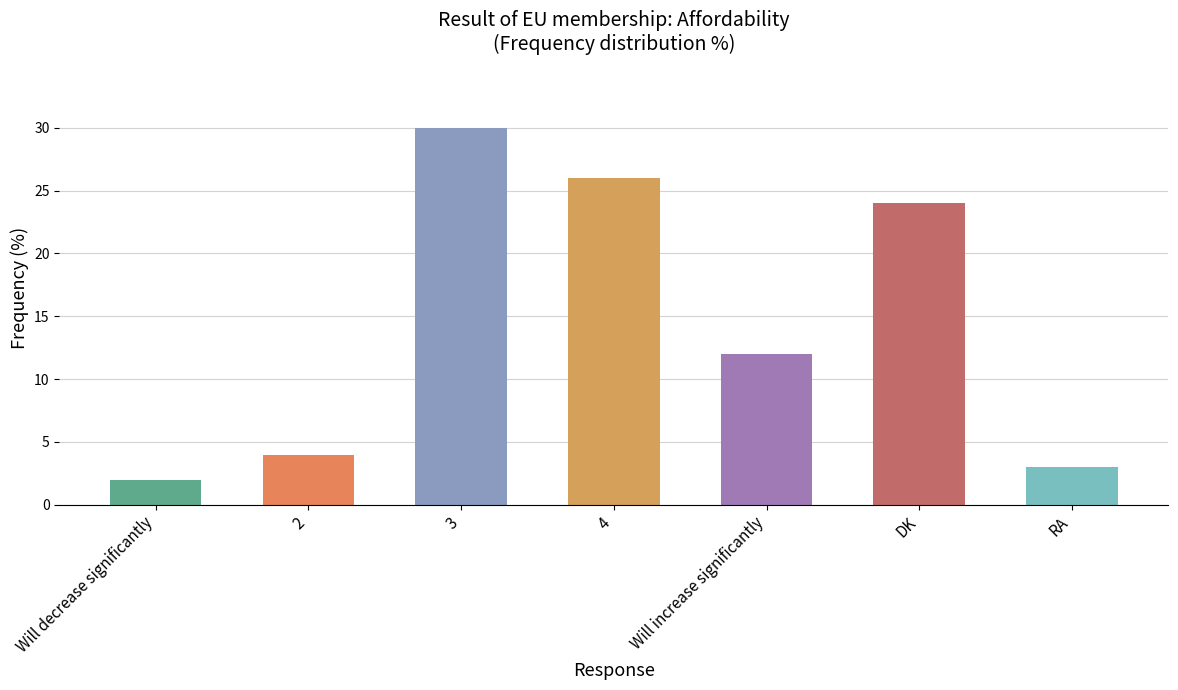

Count the number of categories in the chart.

7